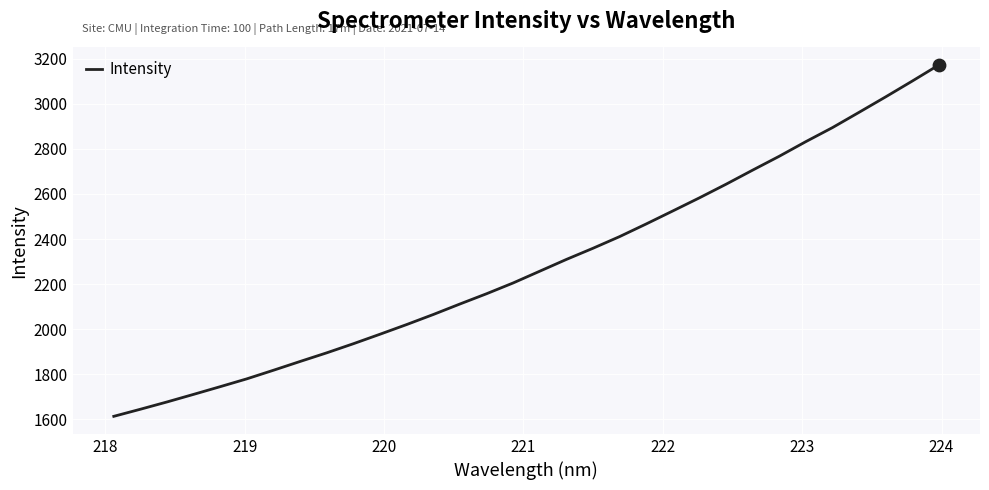

What is the smallest value displayed?

1614.0